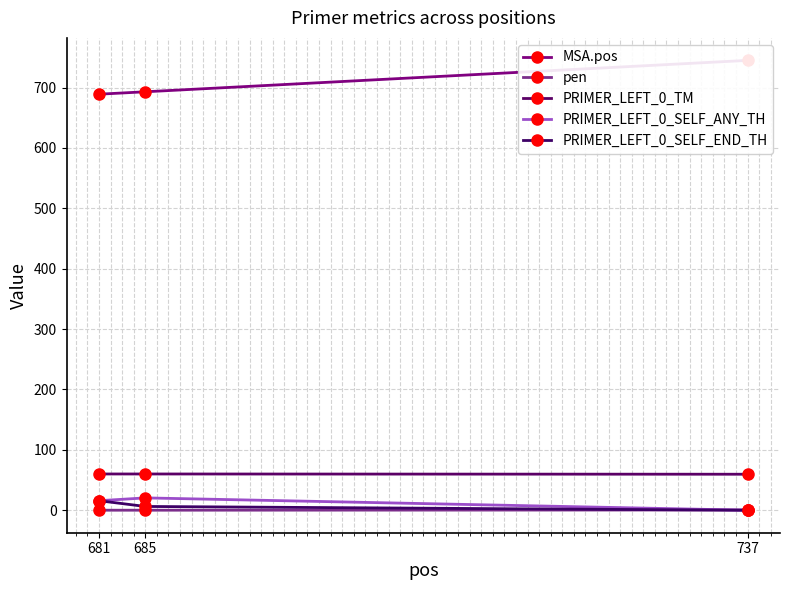

What are all the series names shown in the legend?

MSA.pos, pen, PRIMER_LEFT_0_TM, PRIMER_LEFT_0_SELF_ANY_TH, PRIMER_LEFT_0_SELF_END_TH